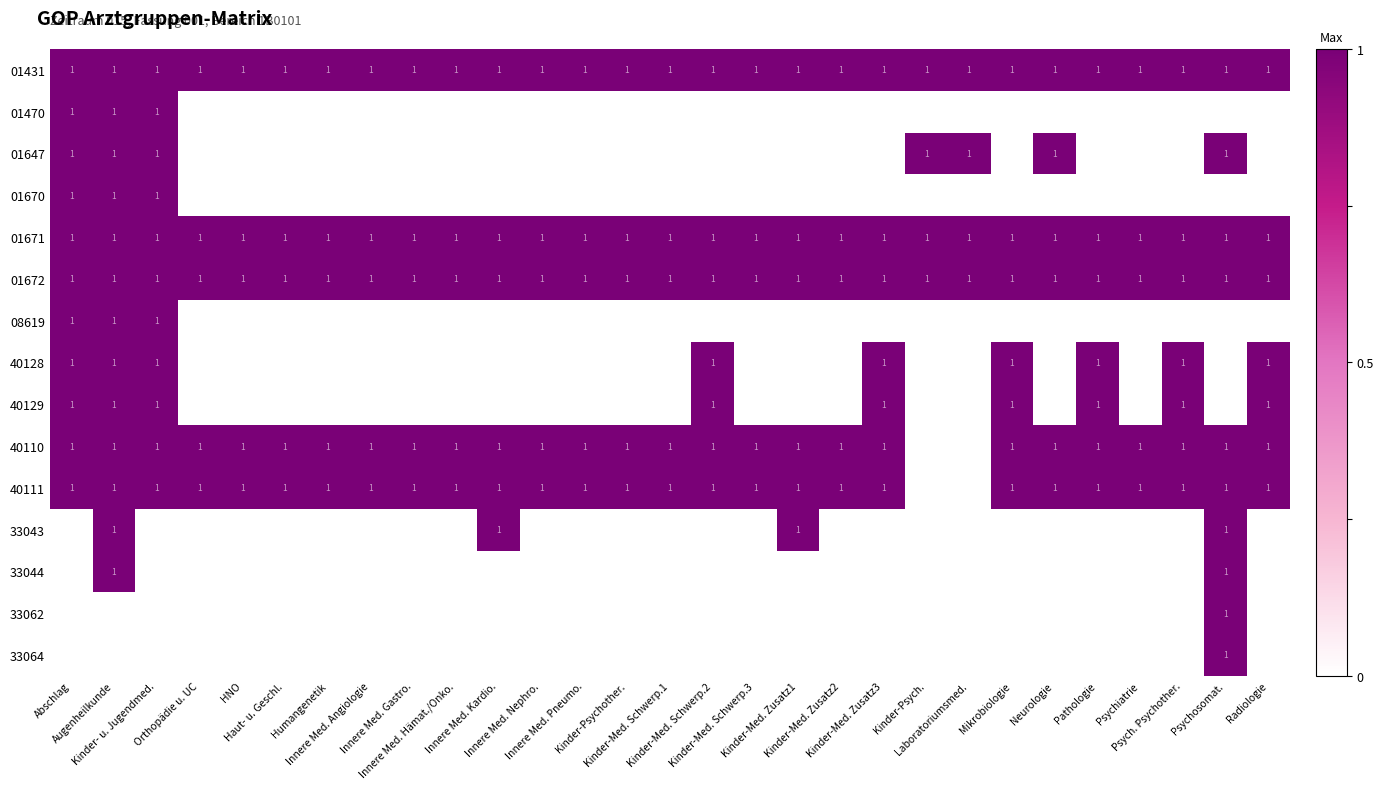

What is the sum of the 40128 values at Kinder-Psych. and Kinder-Med. Schwerp.2?

1